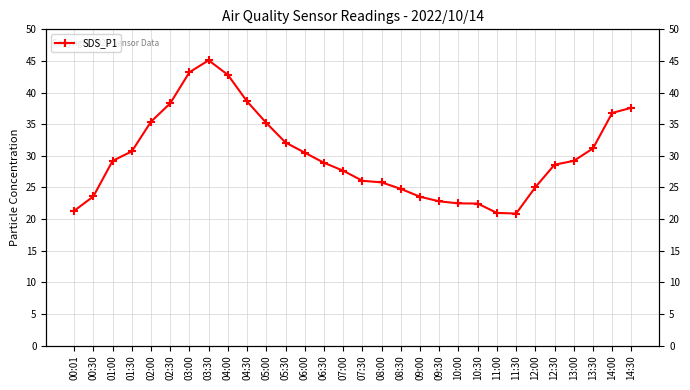

Rank the categories by value from lowest to highest.

11:30, 11:00, 00:01, 10:30, 10:00, 09:30, 09:00, 00:30, 08:30, 12:00, 08:00, 07:30, 07:00, 12:30, 06:30, 01:00, 13:00, 06:00, 01:30, 13:30, 05:30, 05:00, 02:00, 14:00, 14:30, 02:30, 04:30, 04:00, 03:00, 03:30